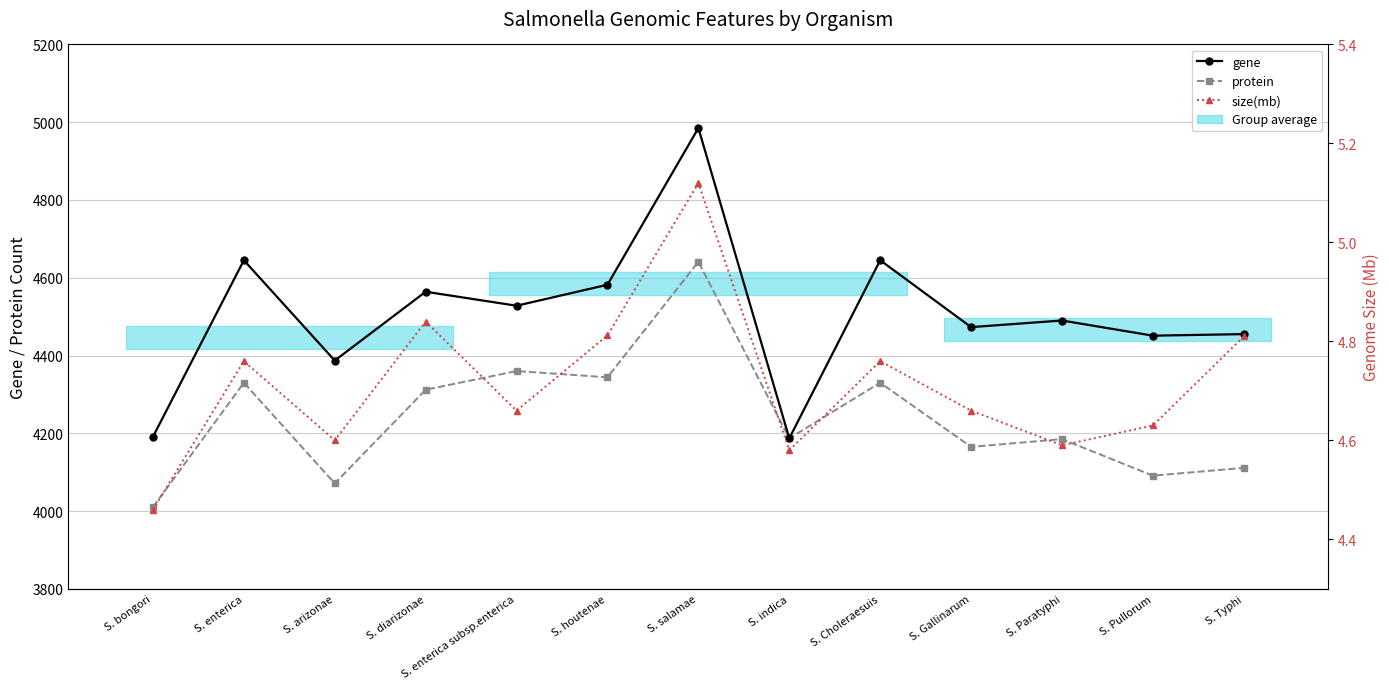

Reading left to right, what are all the values shown in this chart?

gene: S. bongori=4191.0	S. enterica=4645.0	S. arizonae=4387.0	S. diarizonae=4564.0	S. enterica subsp.enterica=4528.0	S. houtenae=4582.0	S. salamae=4985.0	S. indica=4187.0	S. Choleraesuis=4645.0	S. Gallinarum=4473.0	S. Paratyphi=4490.0	S. Pullorum=4451.0	S. Typhi=4455.0
protein: S. bongori=4010.0	S. enterica=4330.0	S. arizonae=4071.0	S. diarizonae=4312.0	S. enterica subsp.enterica=4360.0	S. houtenae=4344.0	S. salamae=4641.0	S. indica=4187.0	S. Choleraesuis=4330.0	S. Gallinarum=4165.0	S. Paratyphi=4185.0	S. Pullorum=4091.0	S. Typhi=4111.0
size(mb): S. bongori=4.5	S. enterica=4.8	S. arizonae=4.6	S. diarizonae=4.8	S. enterica subsp.enterica=4.7	S. houtenae=4.8	S. salamae=5.1	S. indica=4.6	S. Choleraesuis=4.8	S. Gallinarum=4.7	S. Paratyphi=4.6	S. Pullorum=4.6	S. Typhi=4.8